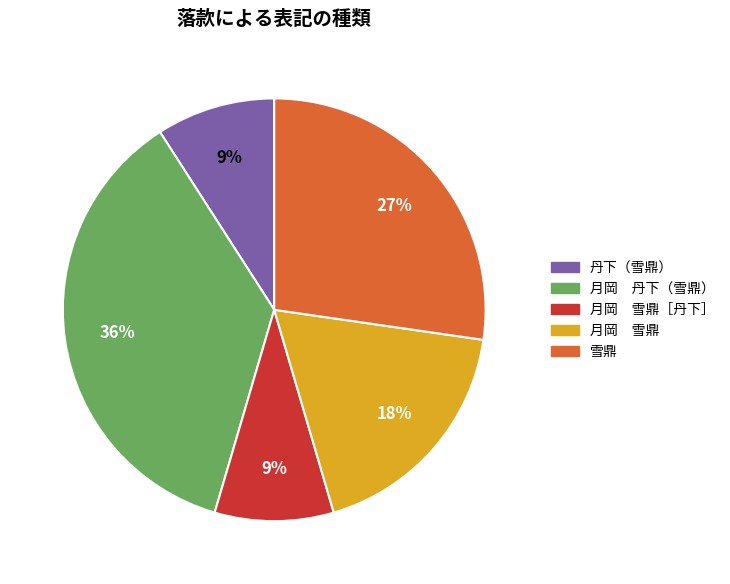

What percentage is the 丹下（雪鼎） slice, to the nearest percent?

9%